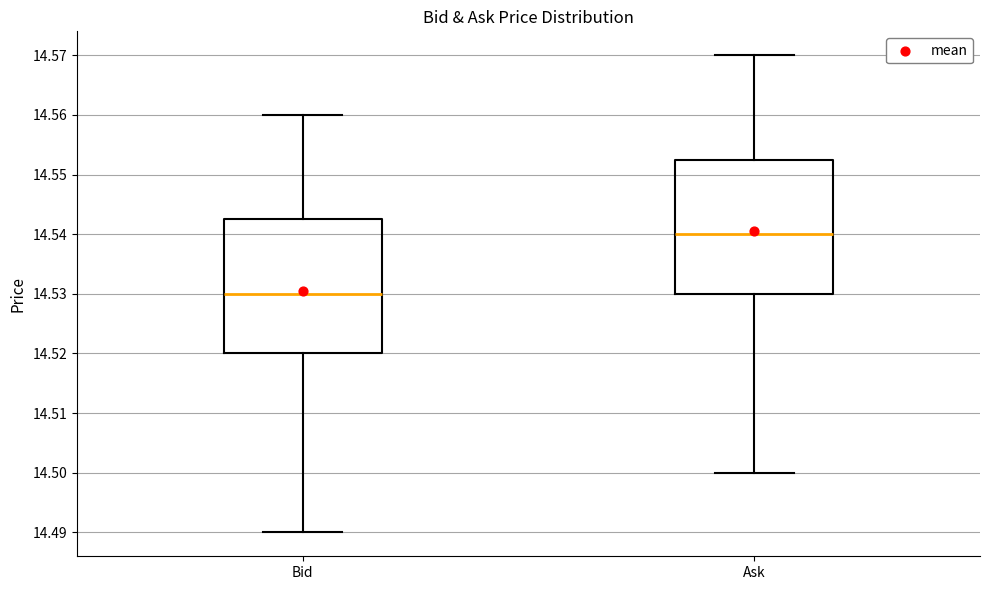

Reading left to right, read every box against the y-axis: the position of its median line, the range the box covers, and the ends of its whiskers. The values are not printed on the chart, so give them approximately, as read against the axis.

Bid: median 14.530, box 14.520 to 14.543, whiskers 14.490 to 14.560
Ask: median 14.540, box 14.530 to 14.553, whiskers 14.500 to 14.570